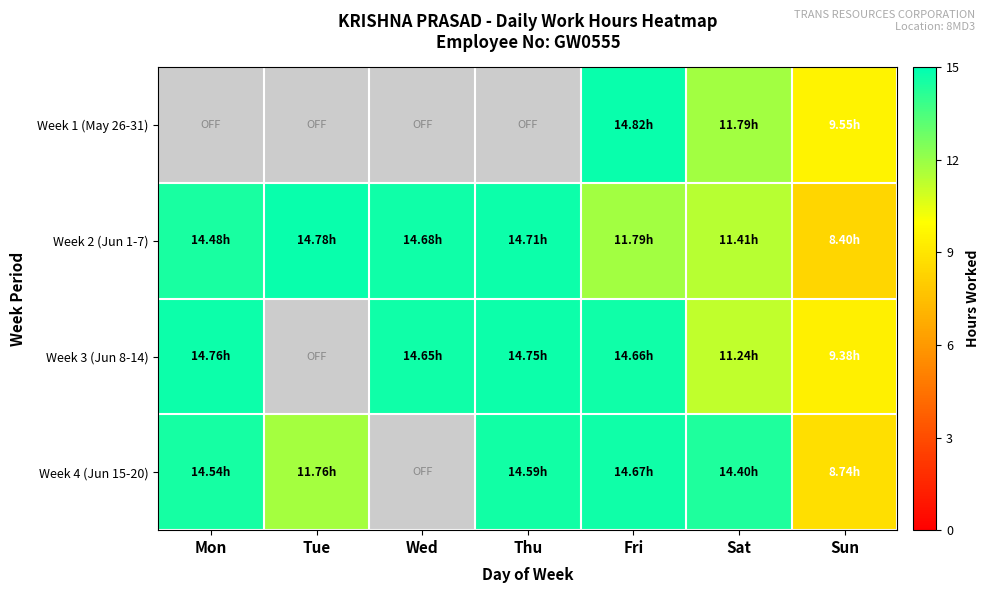

Reading right to left, extract all data points from this chart.

Week 1 (May 26-31): Sun=9.6	Sat=11.8	Fri=14.8	Thu=0.0	Wed=0.0	Tue=0.0	Mon=0.0
Week 2 (Jun 1-7): Sun=8.4	Sat=11.4	Fri=11.8	Thu=14.7	Wed=14.7	Tue=14.8	Mon=14.5
Week 3 (Jun 8-14): Sun=9.4	Sat=11.2	Fri=14.7	Thu=14.8	Wed=14.7	Tue=0.0	Mon=14.8
Week 4 (Jun 15-20): Sun=8.7	Sat=14.4	Fri=14.7	Thu=14.6	Wed=0.0	Tue=11.8	Mon=14.5